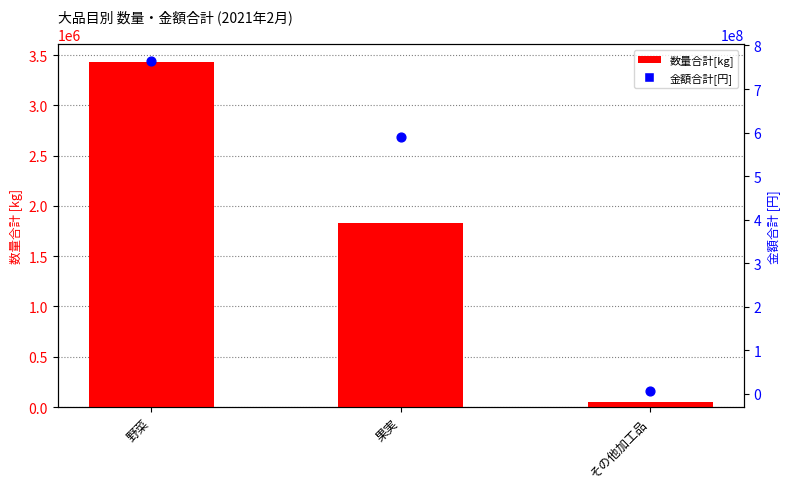

What are all the series names shown in the legend?

数量合計[kg], 金額合計[円]